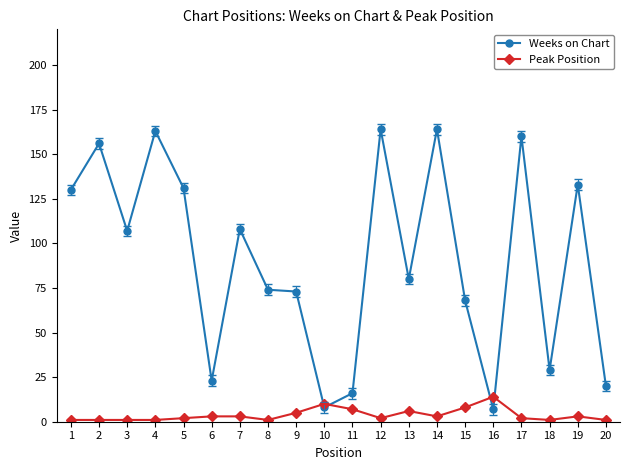

What is the difference between the maximum and minimum values in the Weeks on Chart series?

157